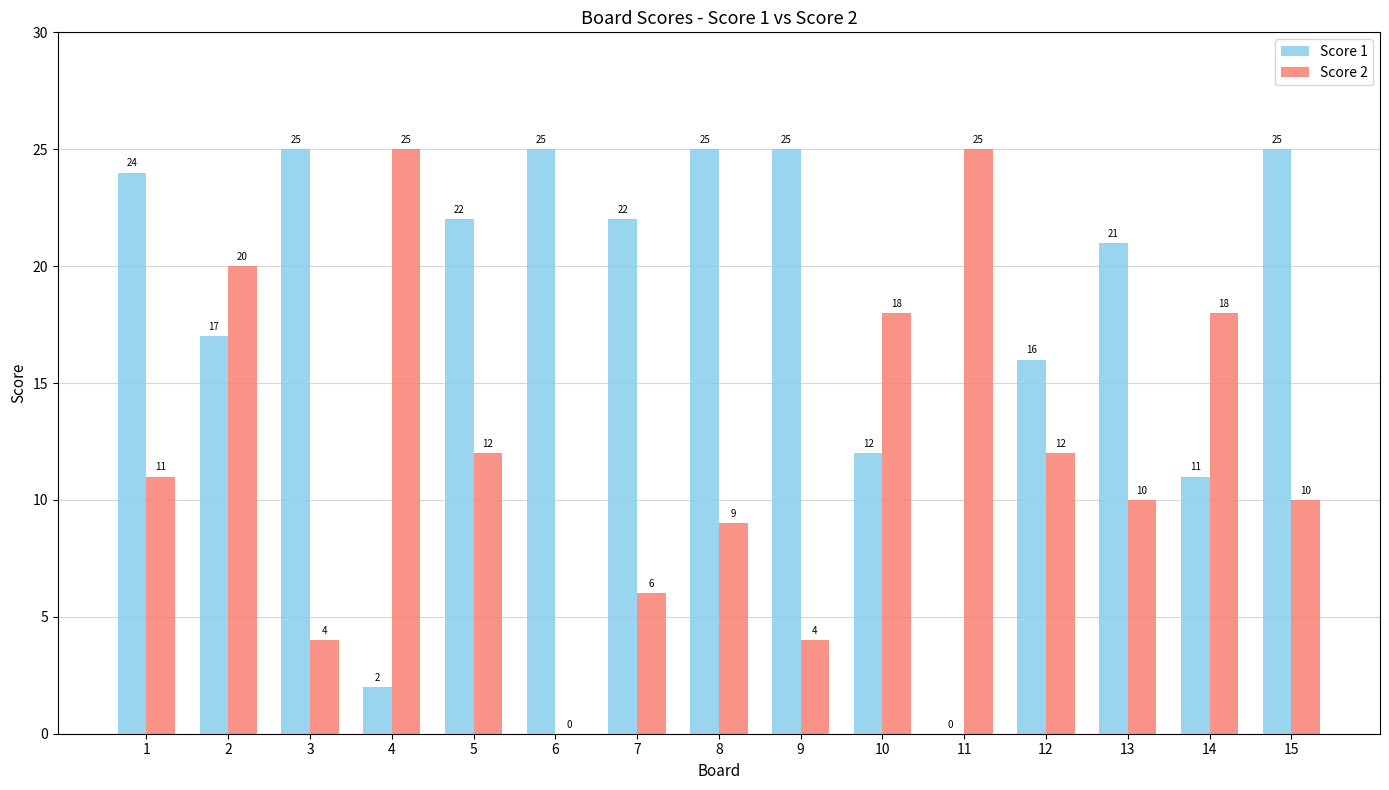

Which series has the largest total across all categories?

Score 1